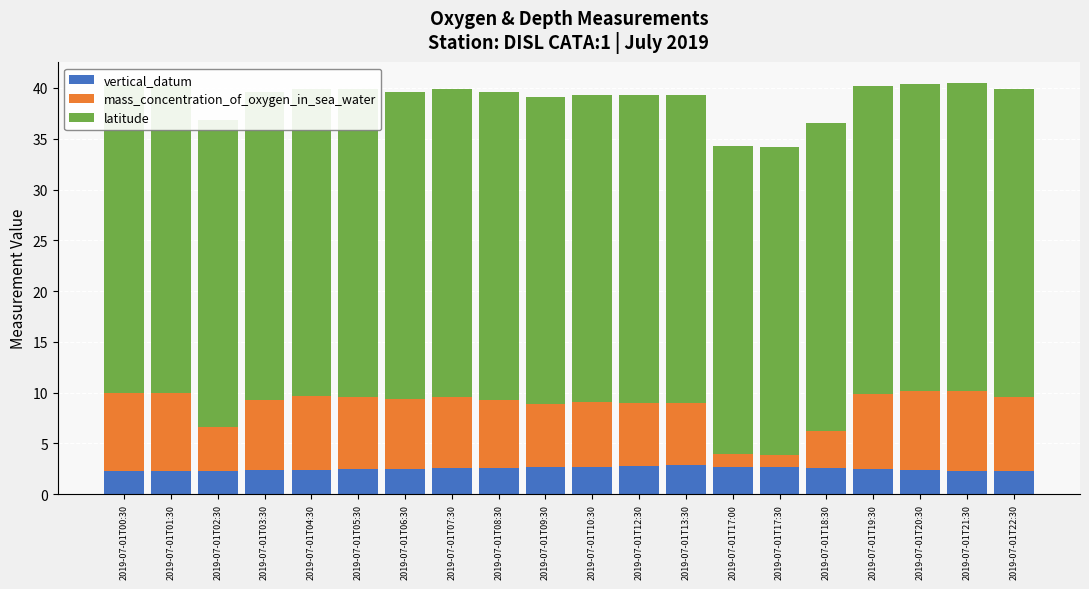

What is the value of the vertical_datum bar at the 10th from the left?

2.7